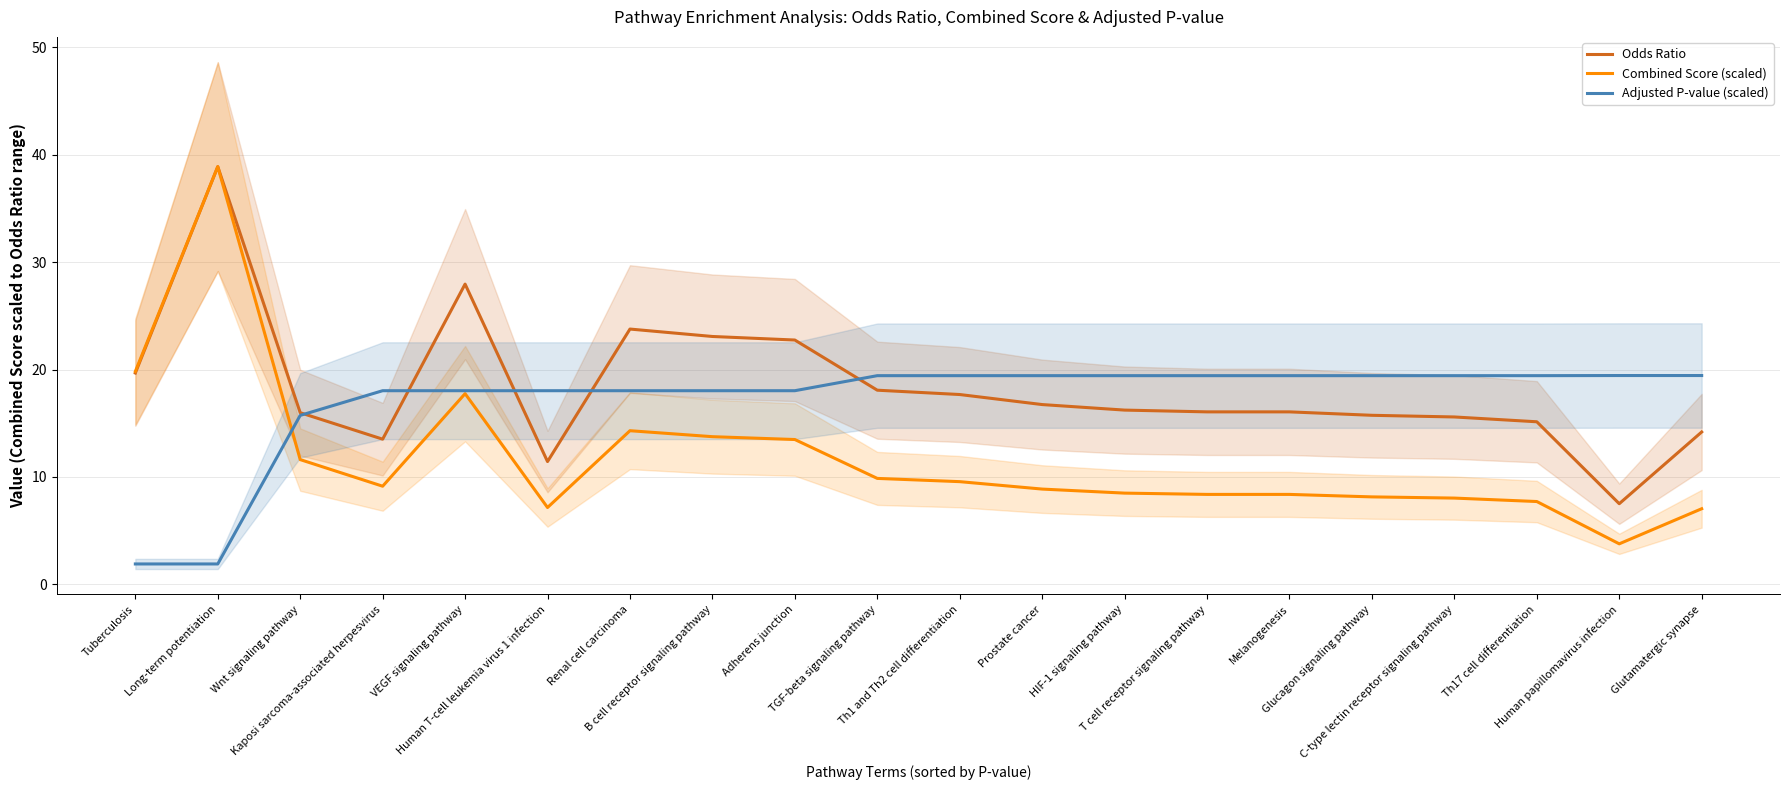

Which series has the largest total across all categories?

Odds Ratio